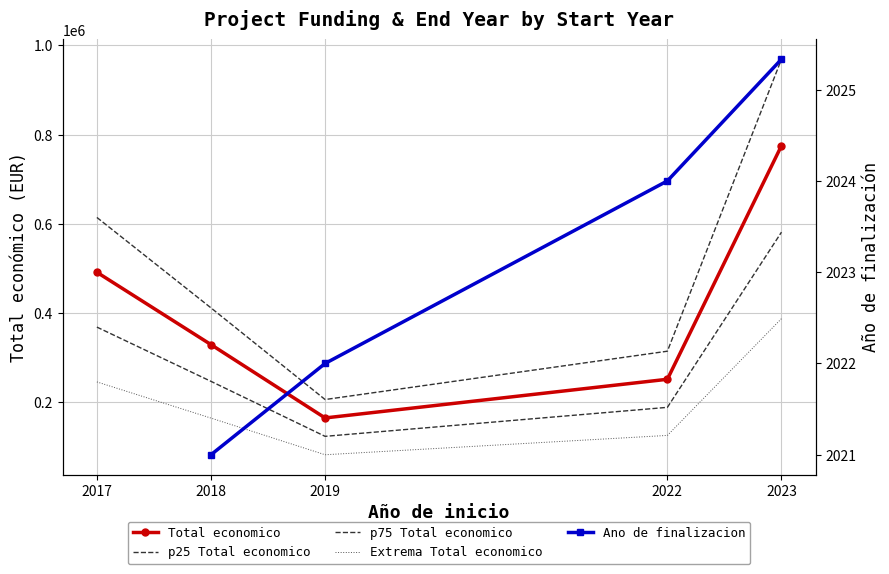

At which category is the sum across all series the highest?

2023